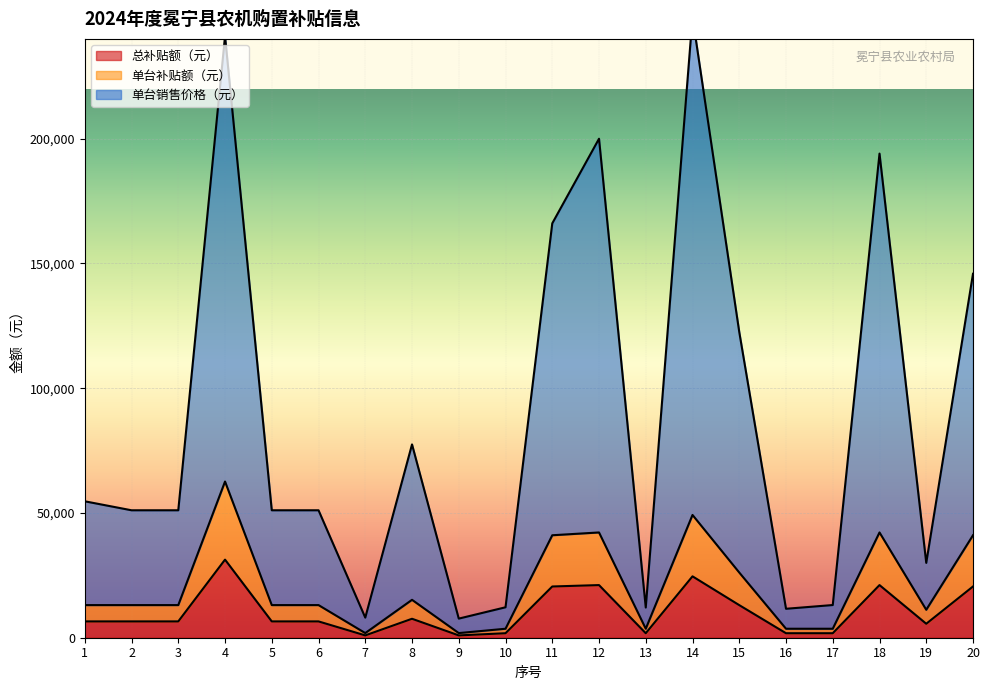

How many lines are shown in the chart?

3